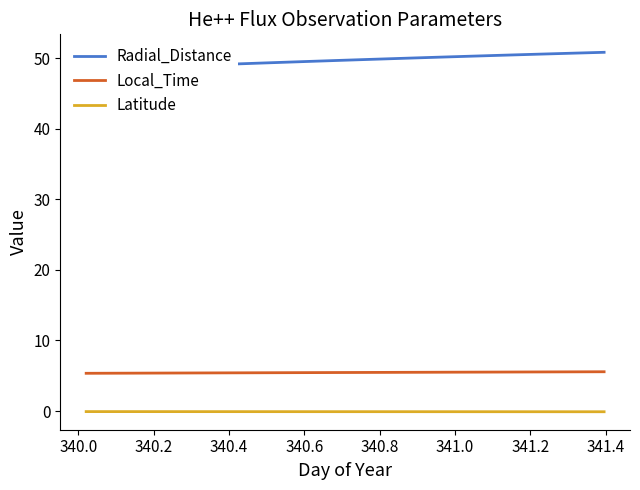

What is the minimum value for Local_Time?

5.3